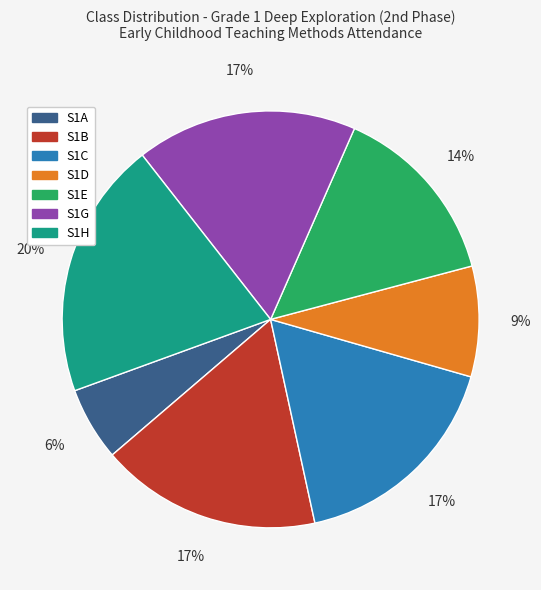

Which slice is the largest?

S1H